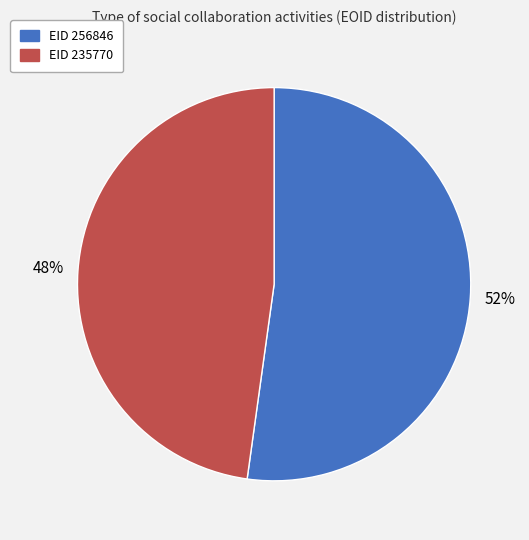

Is there a majority slice in this chart?

Yes